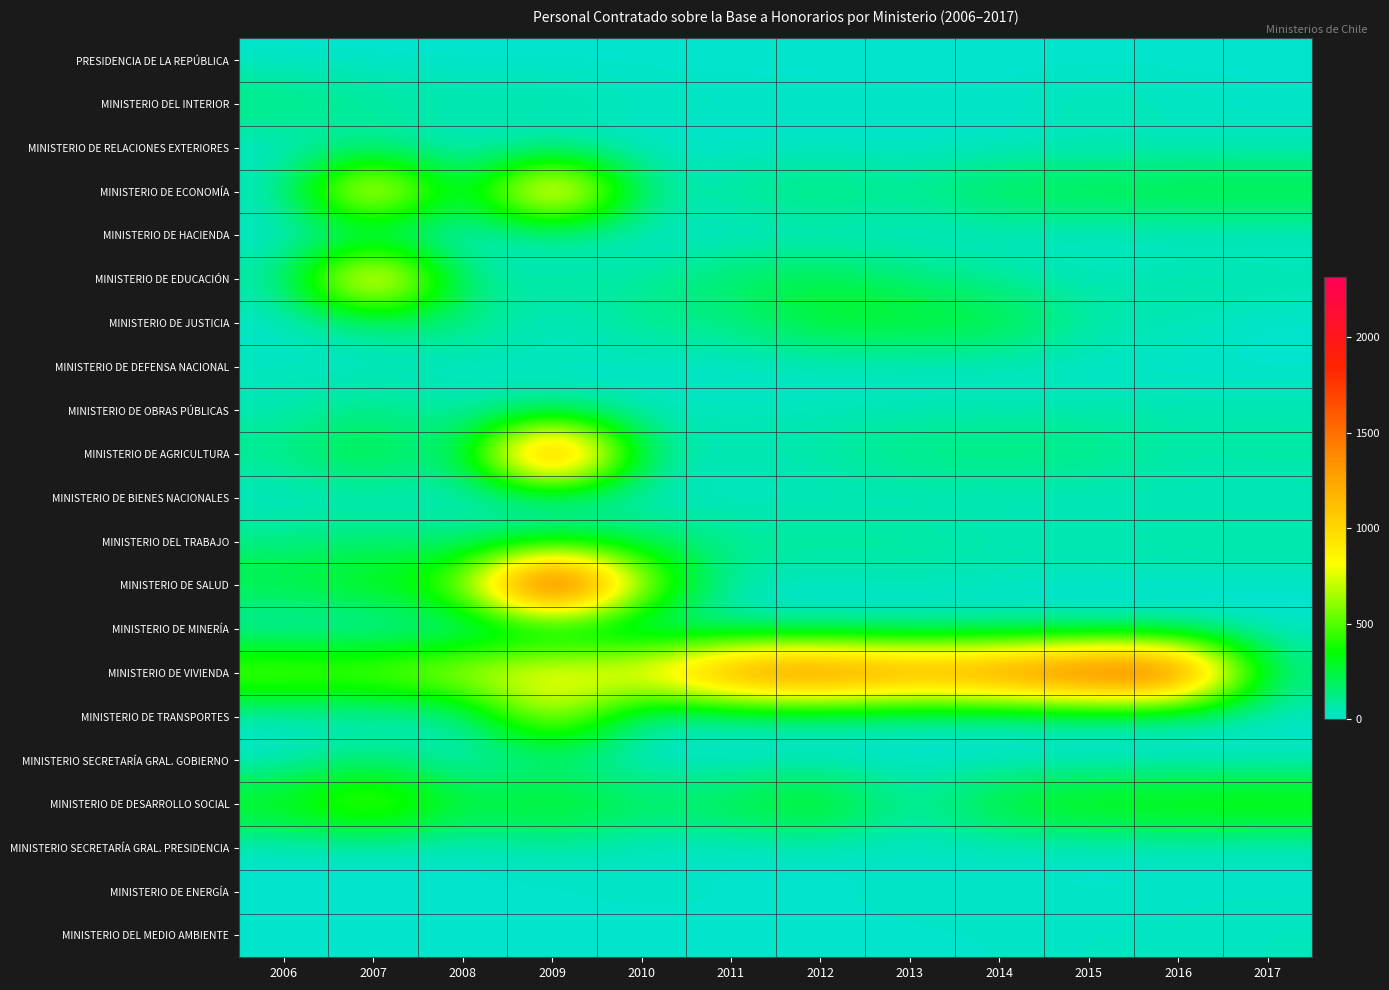

Reading right to left, transcribe all the data shown in this chart.

PRESIDENCIA DE LA REPÚBLICA: 2017=0	2016=0	2015=0	2014=0	2013=0	2012=0	2011=0	2010=0	2009=0	2008=0	2007=0	2006=0
MINISTERIO DEL INTERIOR: 2017=15	2016=29	2015=54	2014=10	2013=22	2012=19	2011=26	2010=31	2009=76	2008=66	2007=107	2006=163
MINISTERIO DE RELACIONES EXTERIORES: 2017=25	2016=14	2015=16	2014=5	2013=0	2012=1	2011=1	2010=0	2009=0	2008=0	2007=57	2006=0
MINISTERIO DE ECONOMÍA: 2017=275	2016=274	2015=255	2014=248	2013=108	2012=185	2011=92	2010=72	2009=1399	2008=51	2007=1212	2006=24
MINISTERIO DE HACIENDA: 2017=0	2016=0	2015=0	2014=3	2013=0	2012=3	2011=1	2010=2	2009=2	2008=2	2007=2	2006=1
MINISTERIO DE EDUCACIÓN: 2017=58	2016=67	2015=32	2014=86	2013=149	2012=248	2011=188	2010=72	2009=98	2008=49	2007=1328	2006=57
MINISTERIO DE JUSTICIA: 2017=0	2016=45	2015=68	2014=282	2013=296	2012=306	2011=122	2010=122	2009=0	2008=160	2007=103	2006=0
MINISTERIO DE DEFENSA NACIONAL: 2017=0	2016=0	2015=0	2014=0	2013=0	2012=0	2011=0	2010=0	2009=29	2008=2	2007=2	2006=27
MINISTERIO DE OBRAS PÚBLICAS: 2017=51	2016=54	2015=54	2014=51	2013=43	2012=32	2011=29	2010=33	2009=40	2008=56	2007=129	2006=41
MINISTERIO DE AGRICULTURA: 2017=87	2016=66	2015=148	2014=148	2013=150	2012=77	2011=59	2010=77	2009=1968	2008=37	2007=318	2006=120
MINISTERIO DE BIENES NACIONALES: 2017=16	2016=25	2015=13	2014=25	2013=23	2012=17	2011=1	2010=18	2009=5	2008=21	2007=12	2006=0
MINISTERIO DEL TRABAJO: 2017=87	2016=80	2015=73	2014=57	2013=104	2012=103	2011=120	2010=184	2009=189	2008=105	2007=169	2006=122
MINISTERIO DE SALUD: 2017=0	2016=0	2015=0	2014=27	2013=22	2012=15	2011=8	2010=677	2009=2318	2008=526	2007=347	2006=263
MINISTERIO DE MINERÍA: 2017=2	2016=0	2015=0	2014=0	2013=0	2012=0	2011=33	2010=13	2009=58	2008=15	2007=9	2006=0
MINISTERIO DE VIVIENDA: 2017=138	2016=1888	2015=1858	2014=1602	2013=1486	2012=1705	2011=1559	2010=951	2009=924	2008=783	2007=593	2006=617
MINISTERIO DE TRANSPORTES: 2017=8	2016=0	2015=0	2014=0	2013=4	2012=25	2011=15	2010=16	2009=803	2008=16	2007=9	2006=0
MINISTERIO SECRETARÍA GRAL. GOBIERNO: 2017=0	2016=0	2015=0	2014=0	2013=0	2012=0	2011=0	2010=0	2009=90	2008=0	2007=154	2006=0
MINISTERIO DE DESARROLLO SOCIAL: 2017=445	2016=424	2015=399	2014=328	2013=57	2012=409	2011=249	2010=209	2009=364	2008=261	2007=667	2006=363
MINISTERIO SECRETARÍA GRAL. PRESIDENCIA: 2017=0	2016=0	2015=0	2014=0	2013=6	2012=0	2011=0	2010=2	2009=53	2008=4	2007=0	2006=0
MINISTERIO DE ENERGÍA: 2017=17	2016=18	2015=5	2014=23	2013=17	2012=8	2011=11	2010=20	2009=0	2008=0	2007=0	2006=0
MINISTERIO DEL MEDIO AMBIENTE: 2017=30	2016=18	2015=22	2014=8	2013=5	2012=3	2011=0	2010=0	2009=0	2008=0	2007=0	2006=0